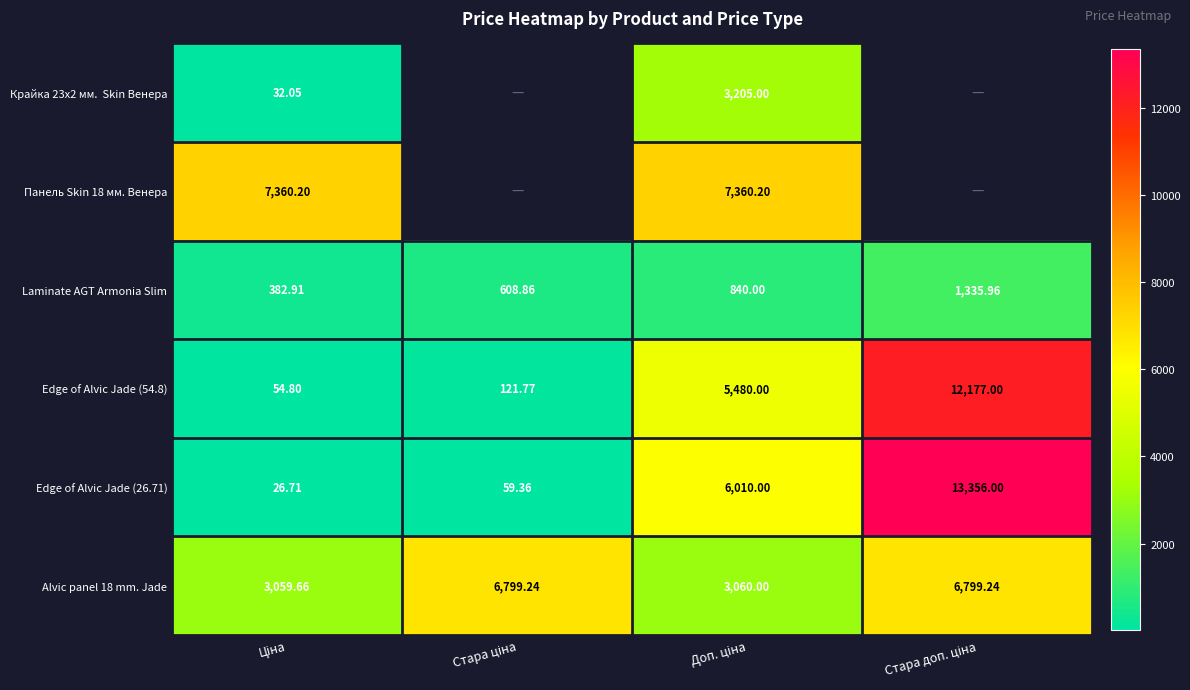

What is the sum of all Laminate AGT Armonia Slim values?

3167.7